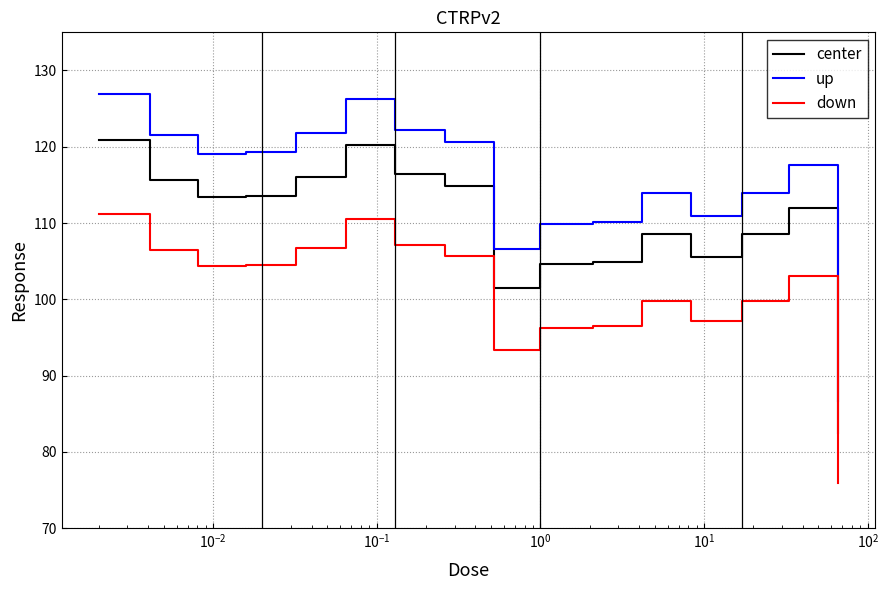

What is the average value of the up series?

115.4